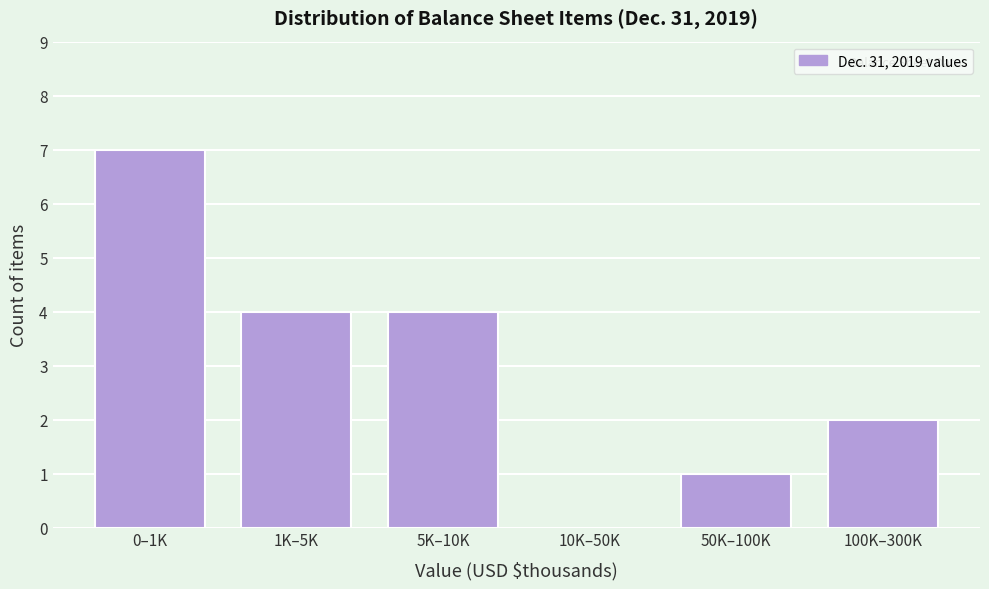

Reading right to left, list all the values displayed in this chart.

100K–300K=2	50K–100K=1	10K–50K=0	5K–10K=4	1K–5K=4	0–1K=7